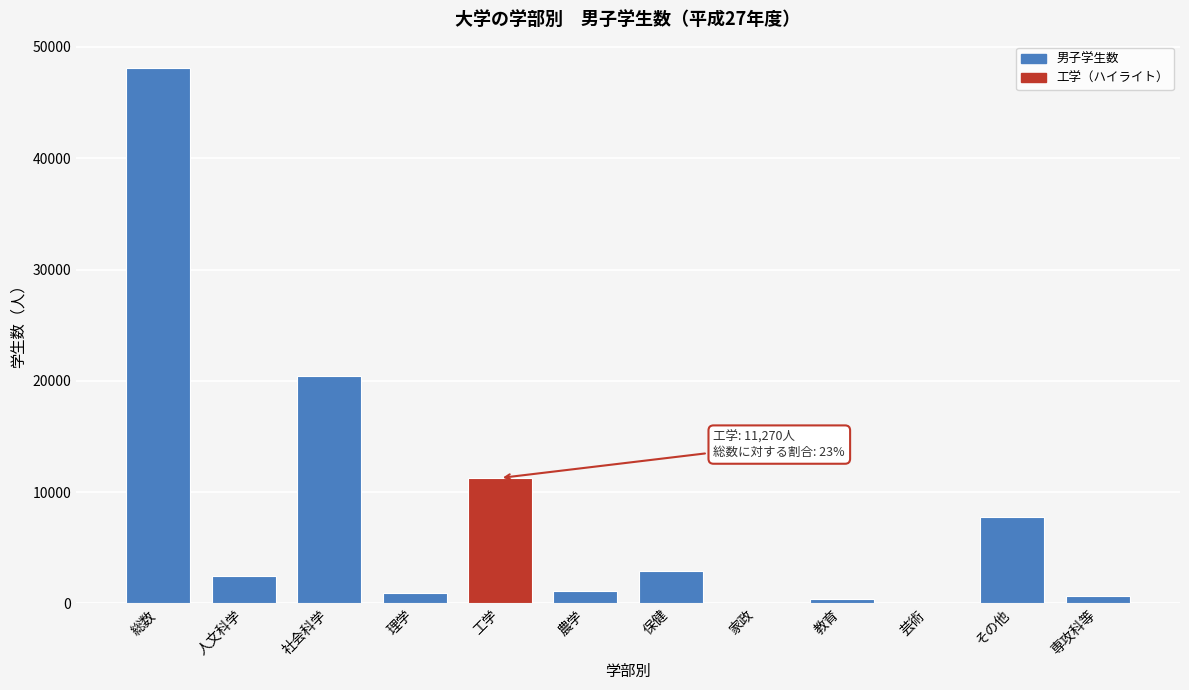

Which has a higher value, 芸術 or その他?

その他